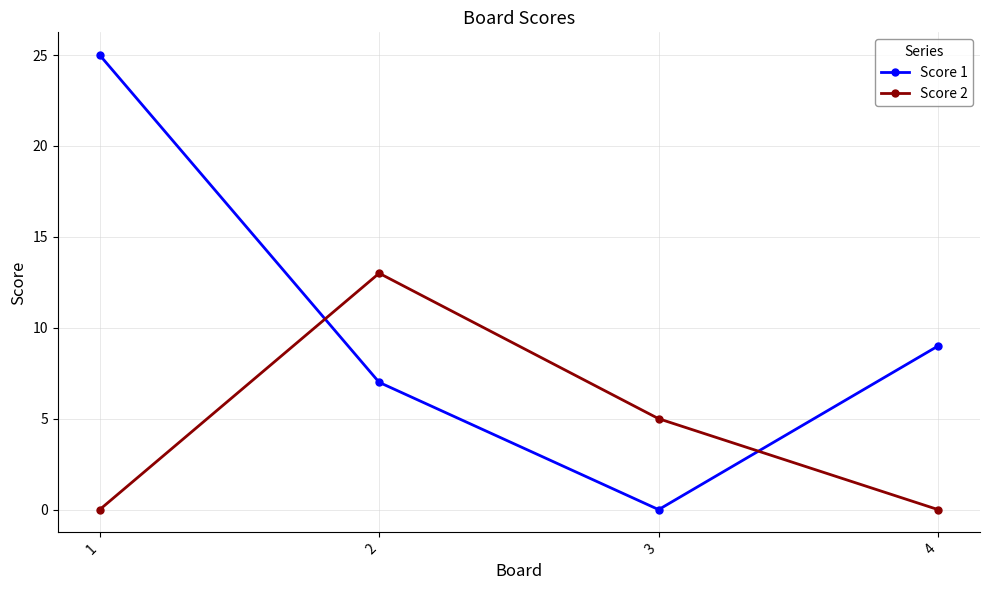

What is the spread (max minus min) of values at 3?

5